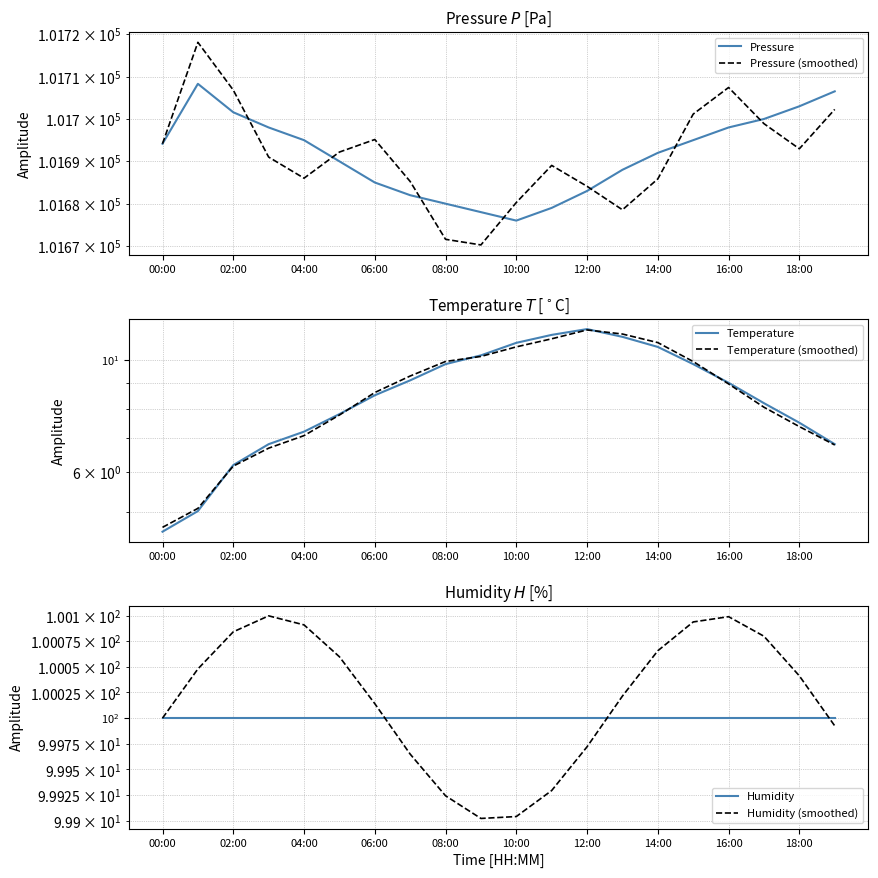

At 18:00, list the series in order from smallest to largest.

Temperature (smoothed), Temperature, Humidity, Humidity (smoothed), Pressure (smoothed), Pressure